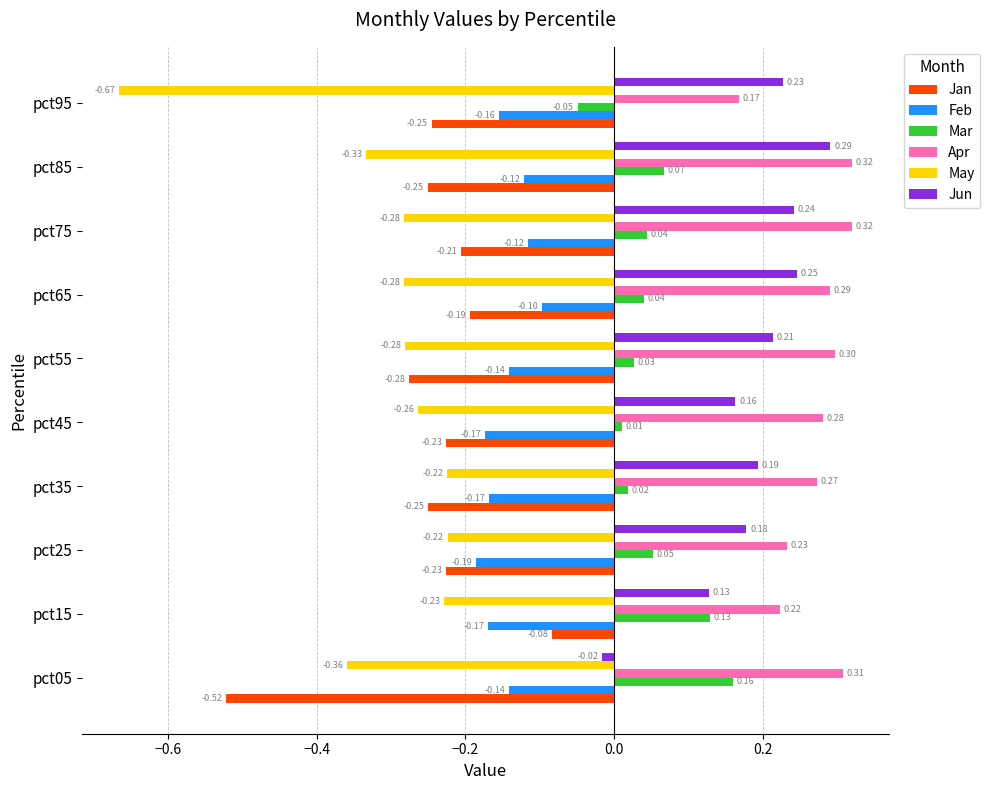

What are all the series names shown in the legend?

Jan, Feb, Mar, Apr, May, Jun